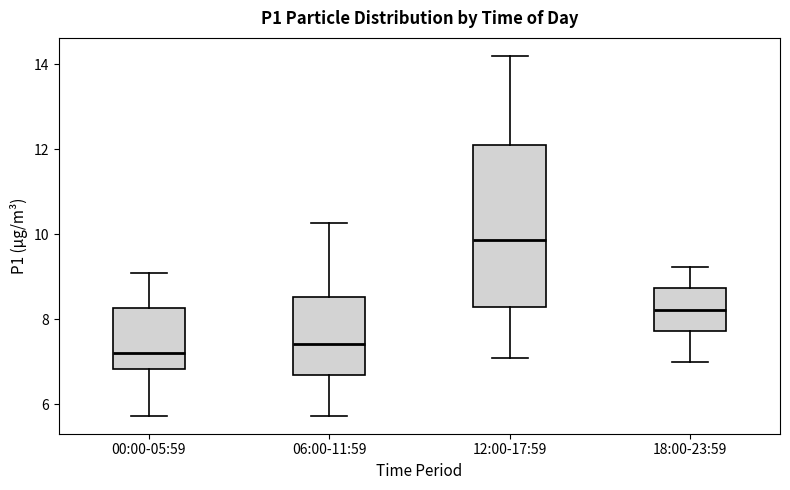

Reading left to right, read every box against the y-axis: the position of its median line, the range the box covers, and the ends of its whiskers. The values are not printed on the chart, so give them approximately, as read against the axis.

00:00-05:59: median 7.2, box 6.8 to 8.2, whiskers 5.8 to 9.2
06:00-11:59: median 7.4, box 6.8 to 8.6, whiskers 5.8 to 10.2
12:00-17:59: median 9.8, box 8.4 to 12.2, whiskers 7.2 to 14.2
18:00-23:59: median 8.2, box 7.8 to 8.8, whiskers 7.0 to 9.2